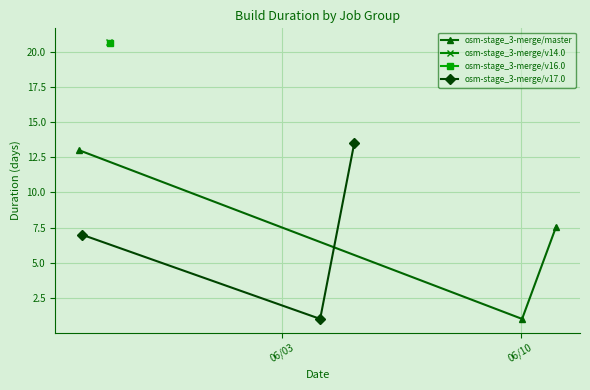

What is the sum of all osm-stage_3-merge/master values?

21.6